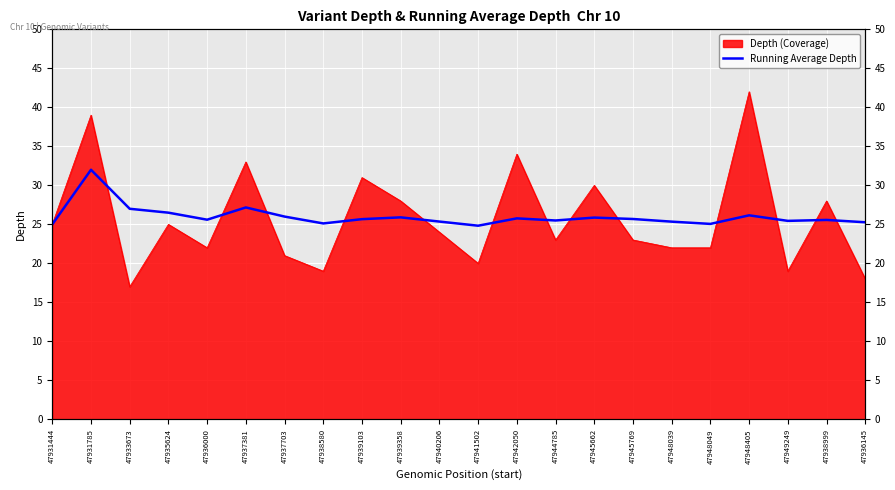

True or false: the data shows 25.6 at 47938999.

True